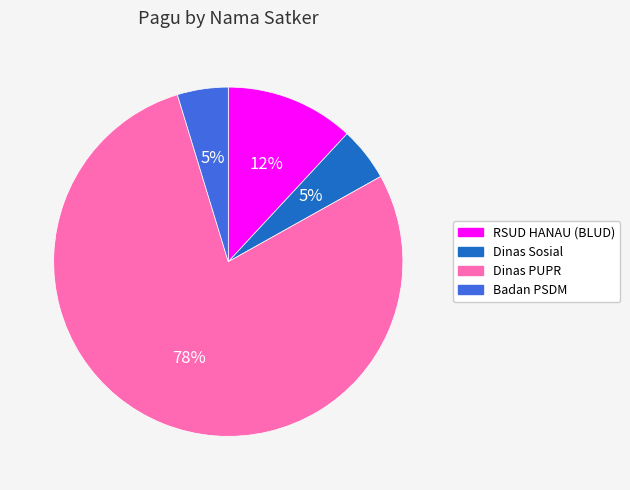

To the nearest percent, what is the average slice percentage?

25%